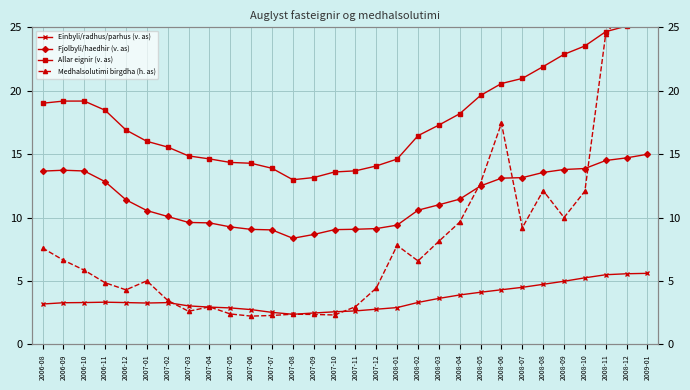

What is the difference between the maximum and minimum values in the Medhalsolutimi birgdha (h. as) series?

36.1